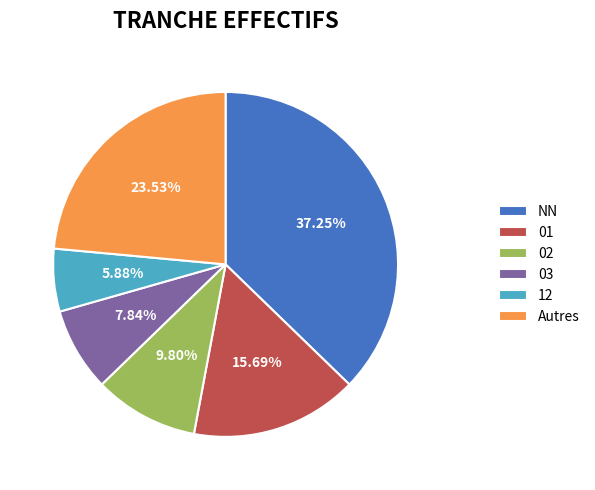

Do 12 and 02 together represent more than half of the pie?

No